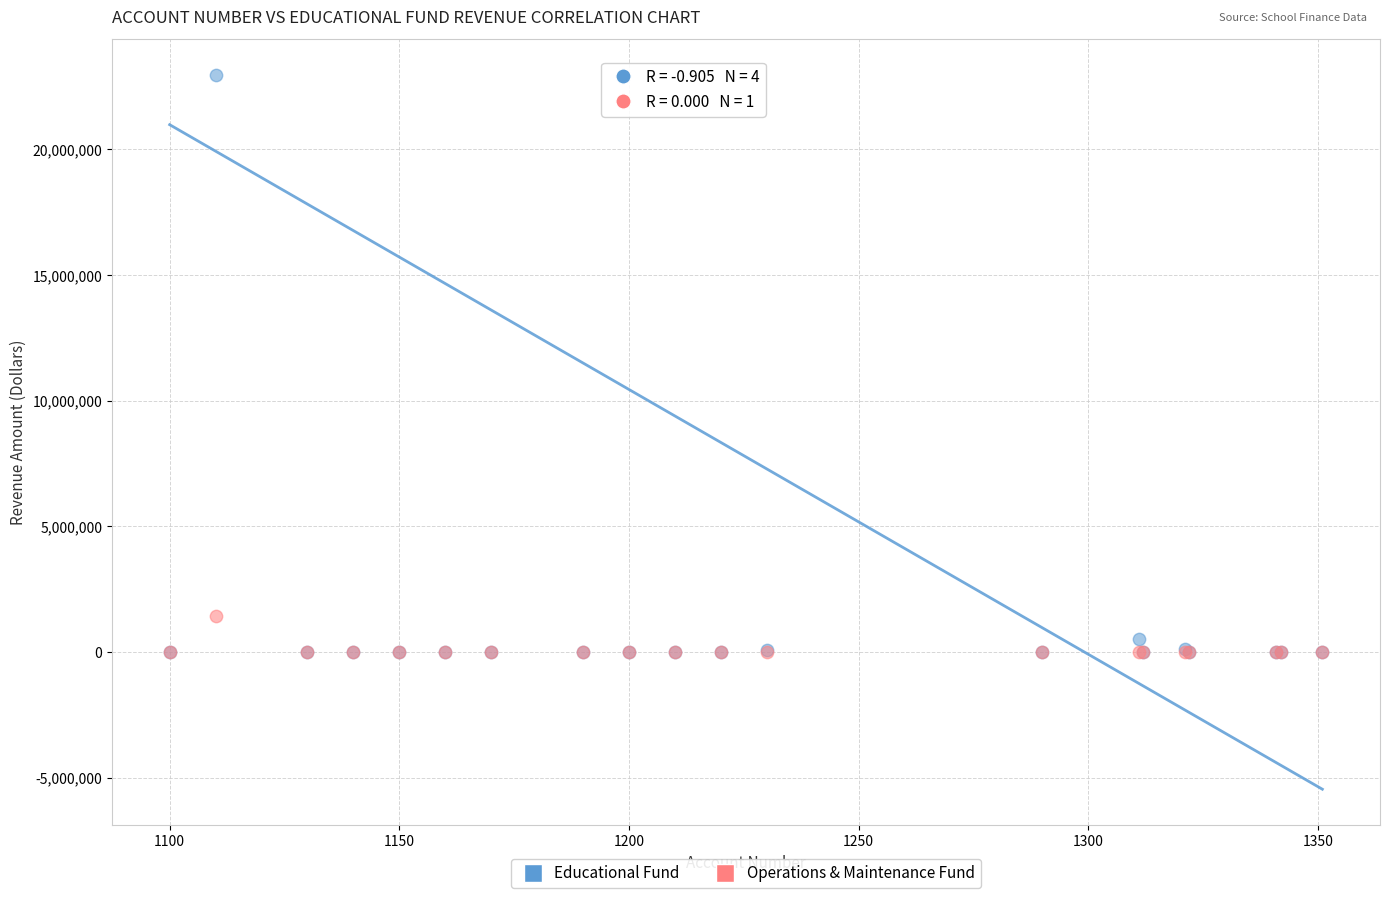

Which series has the largest Y range (max minus min)?

Educational Fund